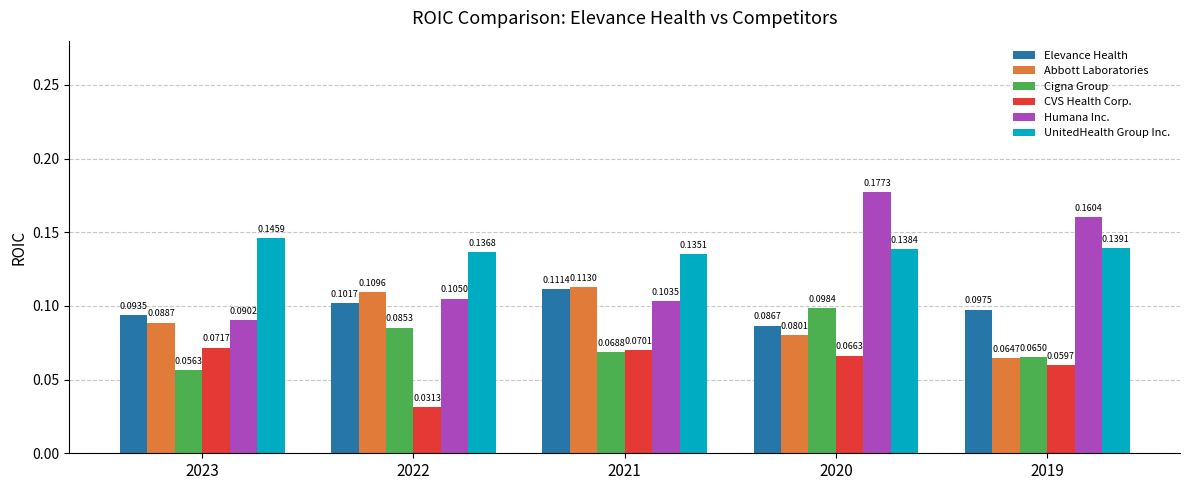

How many groups of bars are there?

5